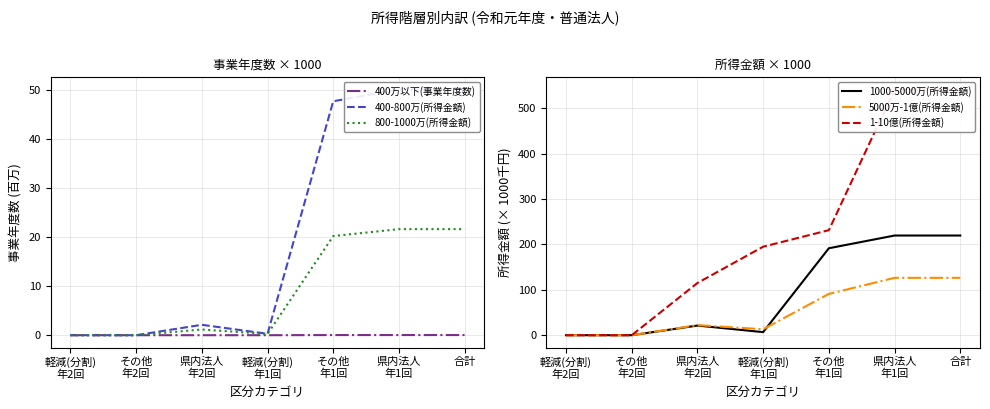

What is the average value of the 1-10億(所得金額) series?

232.1